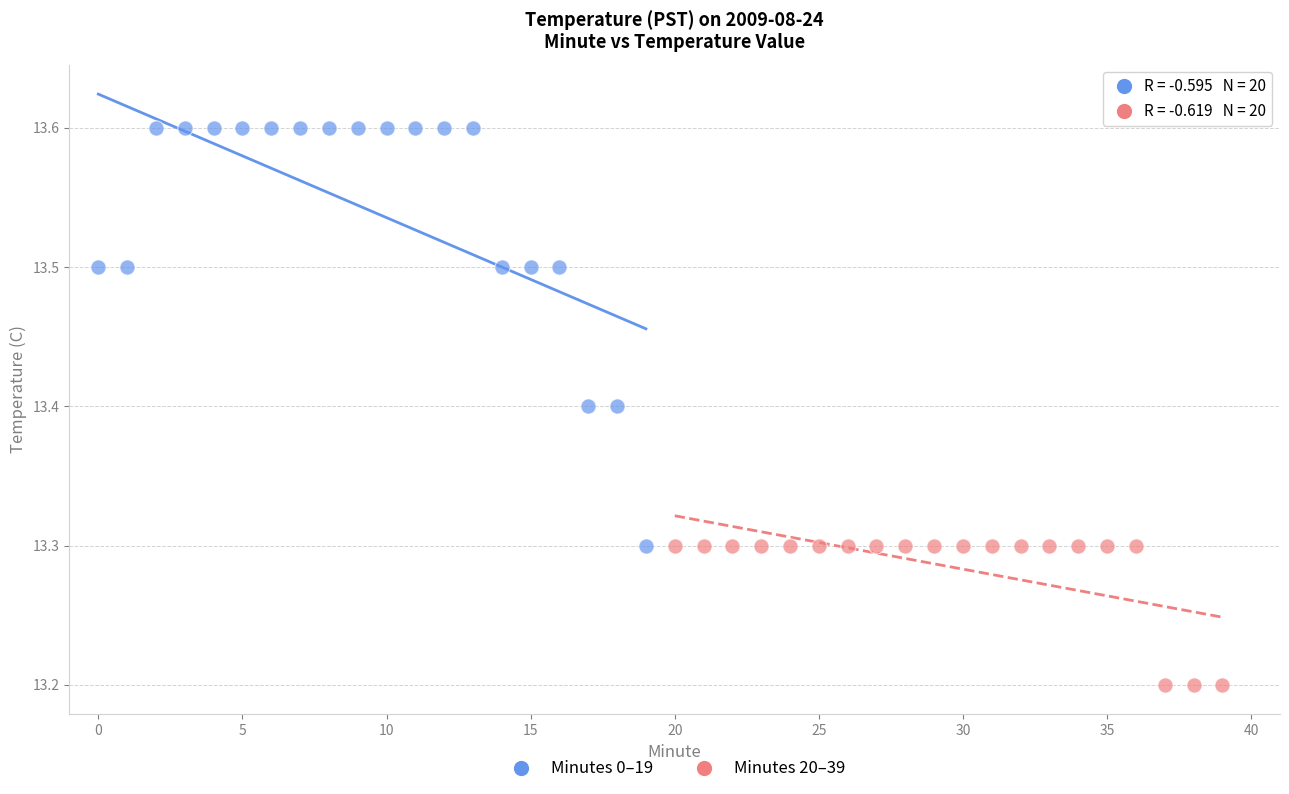

Which series has the largest Y range (max minus min)?

Minutes 0–19